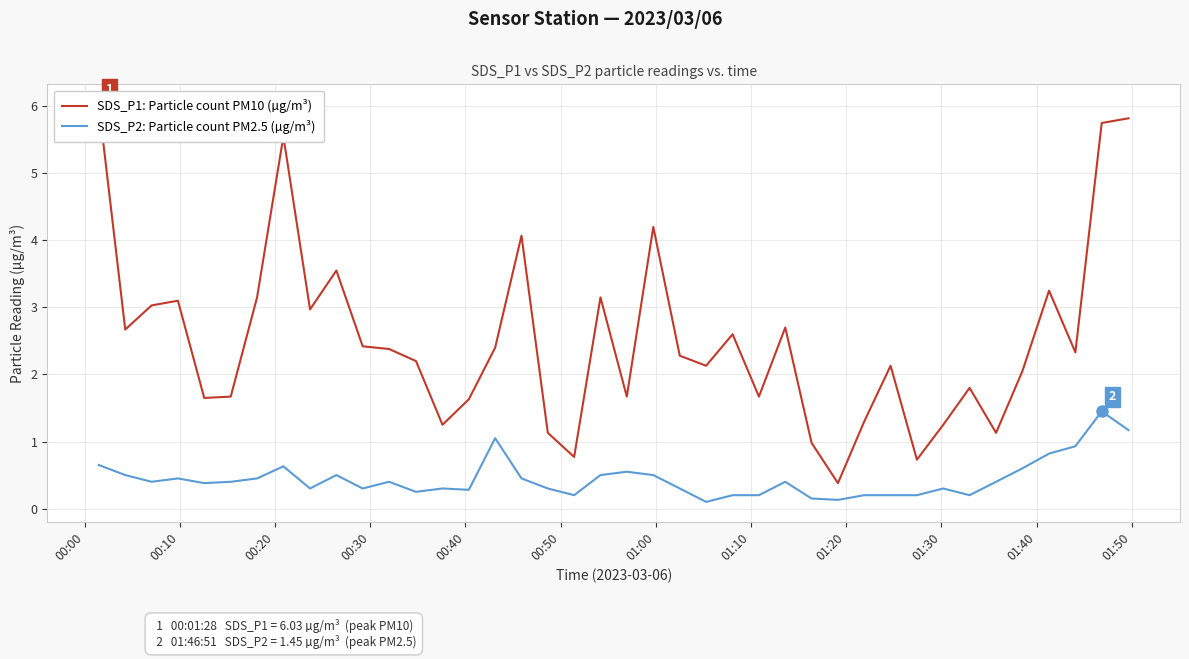

At how many categories does at least one series exceed 3?

12